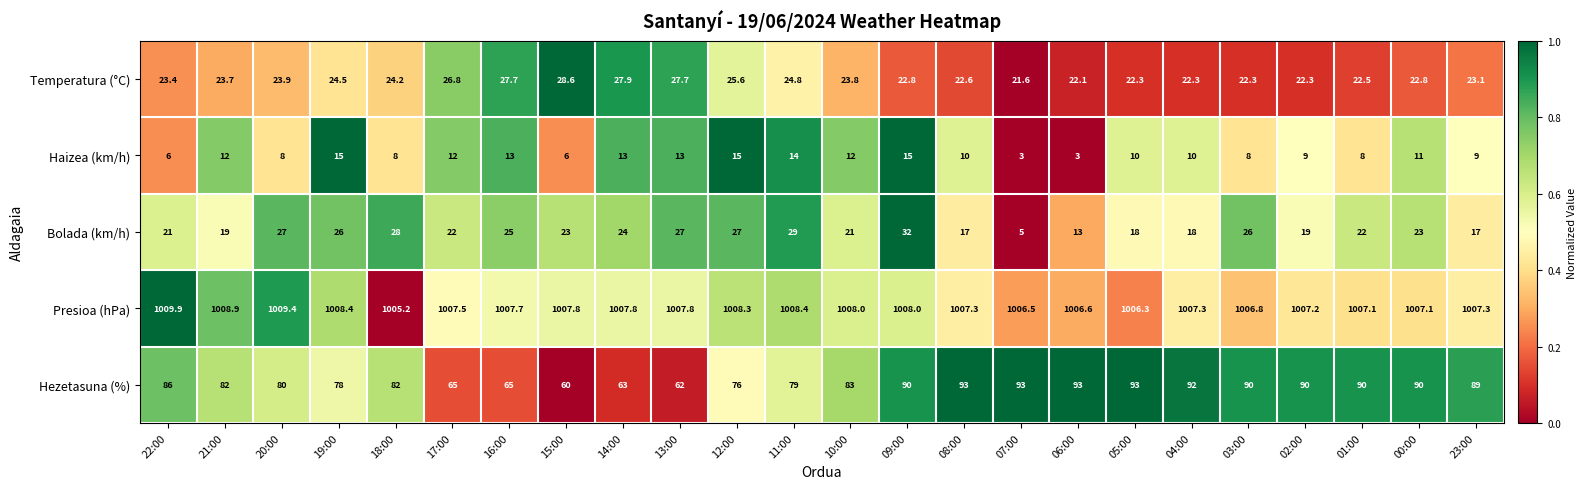

What is the smallest value displayed?

3.0